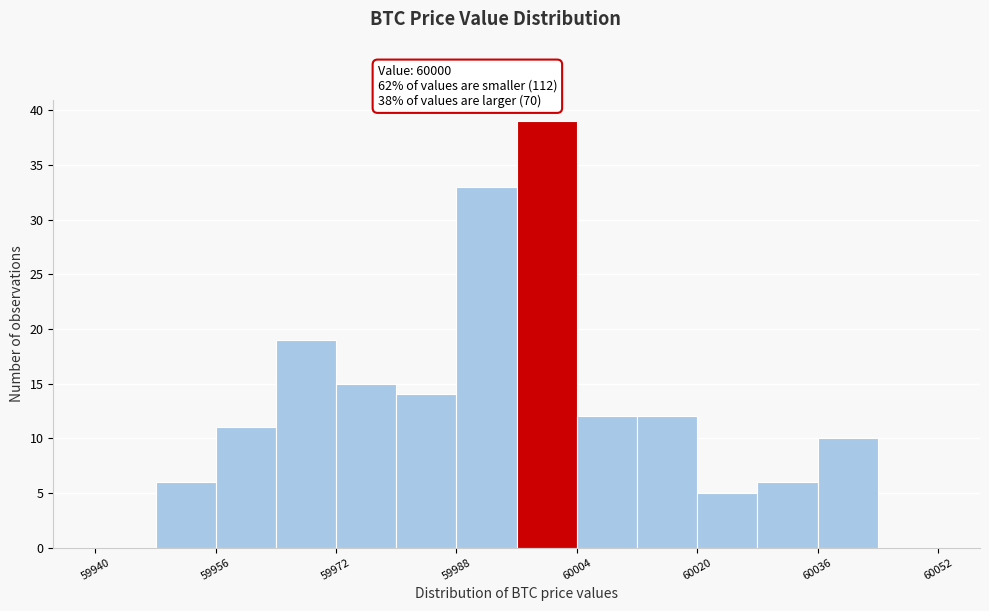

Reading left to right, transcribe this chart: for each bar, give the range it covers on the x-axis and its height. The values are not printed on the chart, so give them approximately, as read against the axis.

59940 to 59948: 0
59948 to 59956: 6
59956 to 59964: 11
59964 to 59972: 19
59972 to 59980: 15
59980 to 59988: 14
59988 to 59996: 33
59996 to 60004: 39
60004 to 60012: 12
60012 to 60020: 12
60020 to 60028: 5
60028 to 60036: 6
60036 to 60044: 10
60044 to 60052: 0